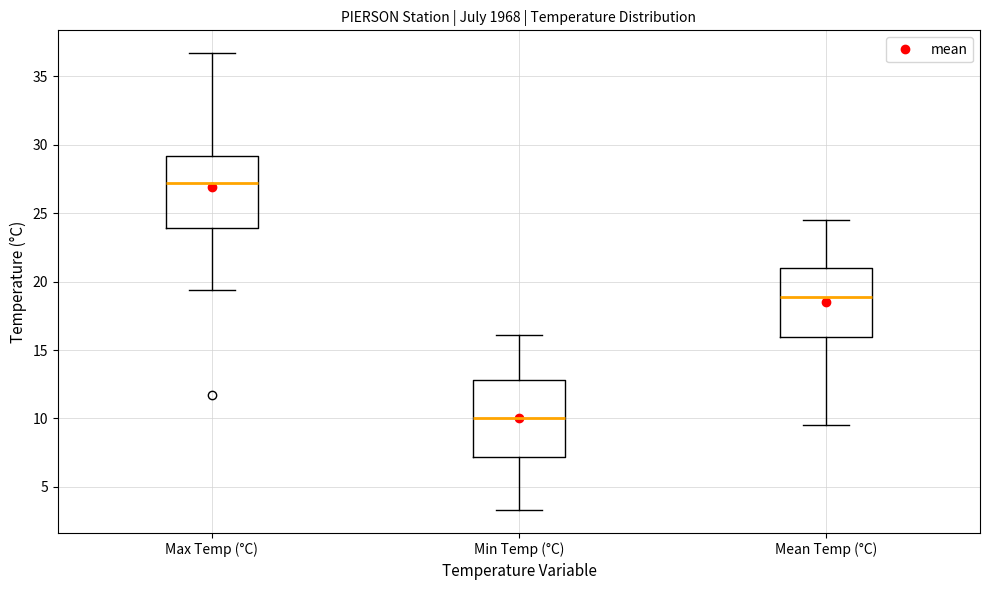

Reading left to right, read every box against the y-axis: the position of its median line, the range the box covers, and the ends of its whiskers. The values are not printed on the chart, so give them approximately, as read against the axis.

Max Temp (°C): median 27.0, box 24.0 to 29.0, whiskers 19.5 to 36.5
Min Temp (°C): median 10.0, box 7.0 to 13.0, whiskers 3.5 to 16.0
Mean Temp (°C): median 19.0, box 16.0 to 21.0, whiskers 9.5 to 24.5